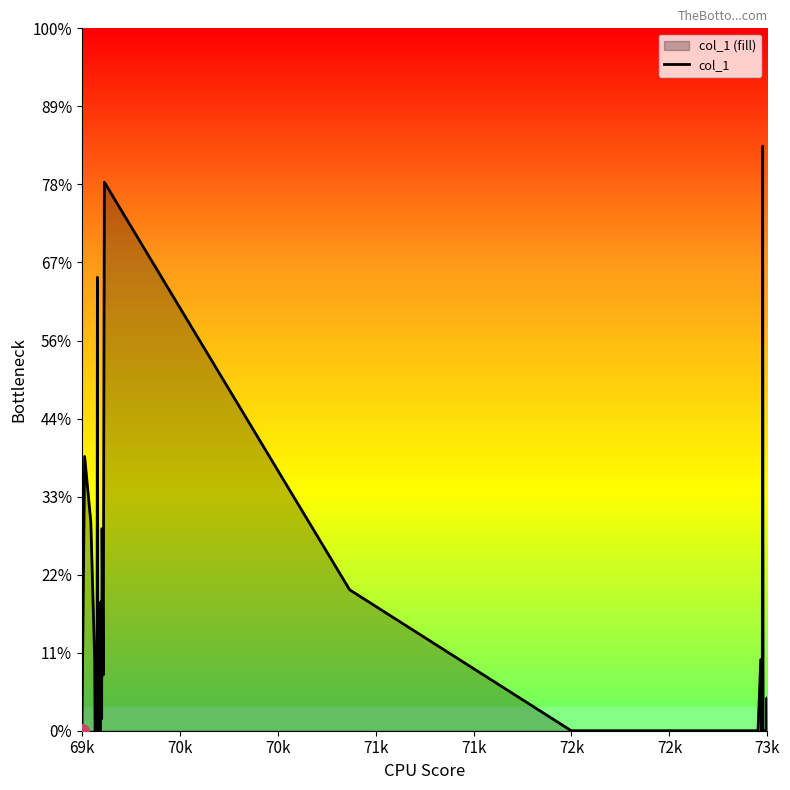

True or false: there are more than 0 points higher than both neighbors.

True